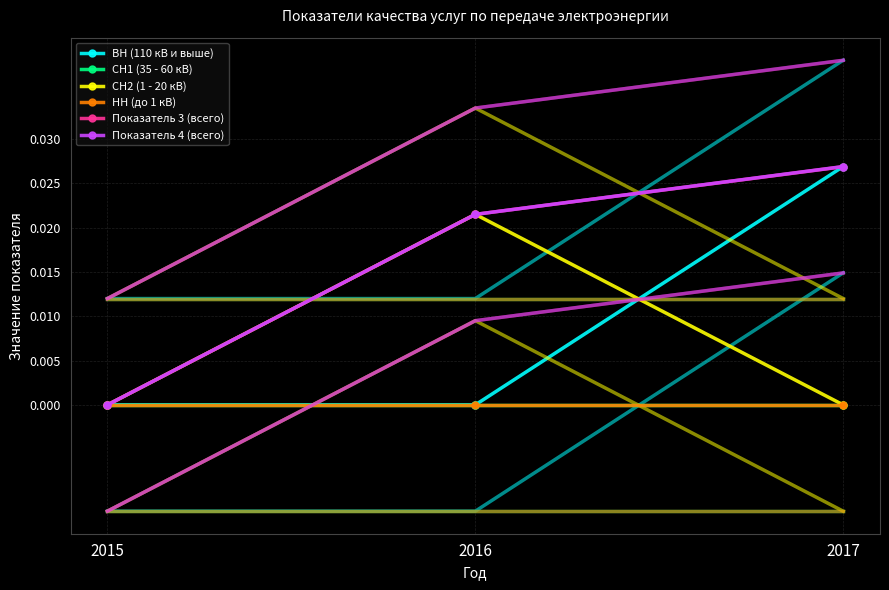

Is the value of СН1 (35 - 60 кВ) at 2015 greater than the value of Показатель 3 (всего) at 2016?

No